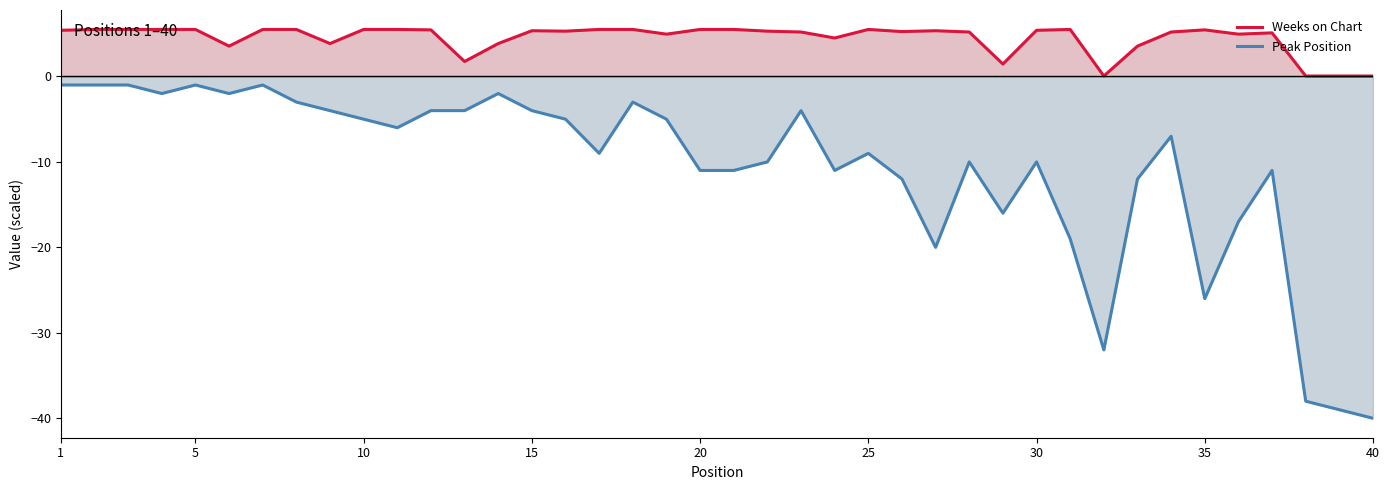

Where does the Weeks on Chart series first go above 5?

1